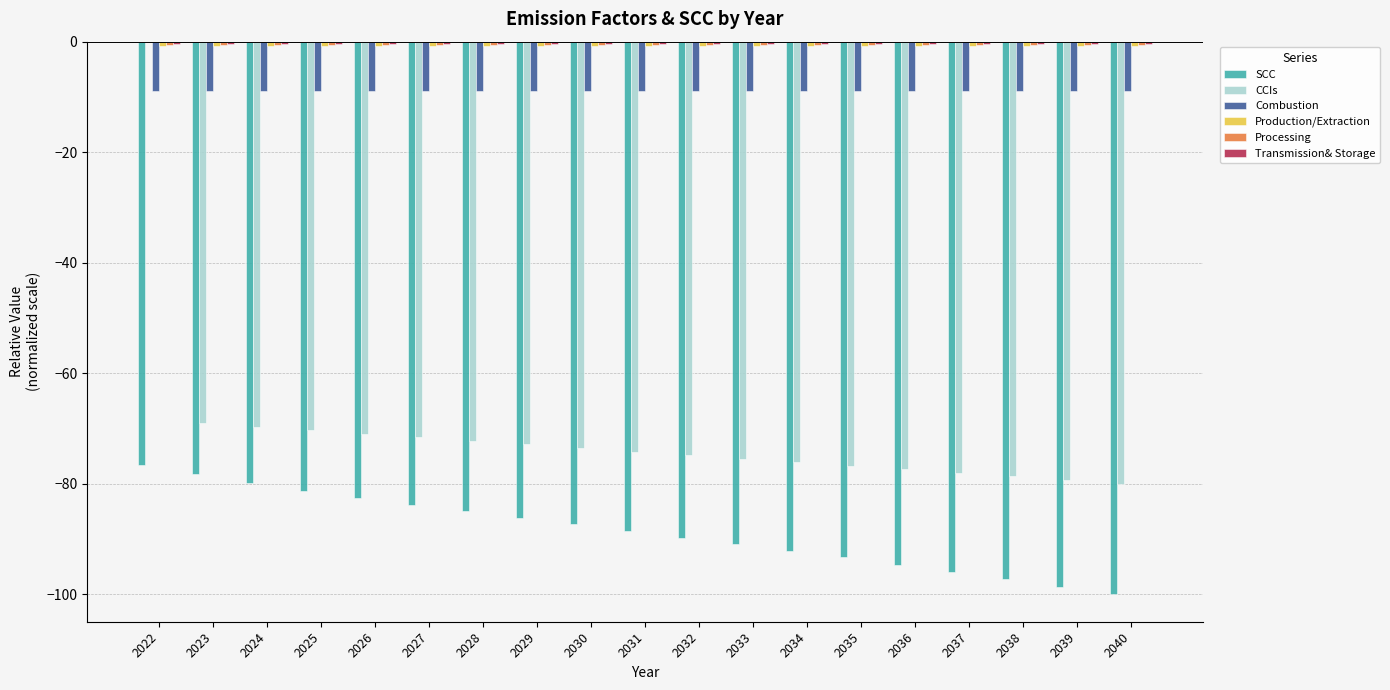

The CCIs series shows -114.2 at 2034. True or false?

False